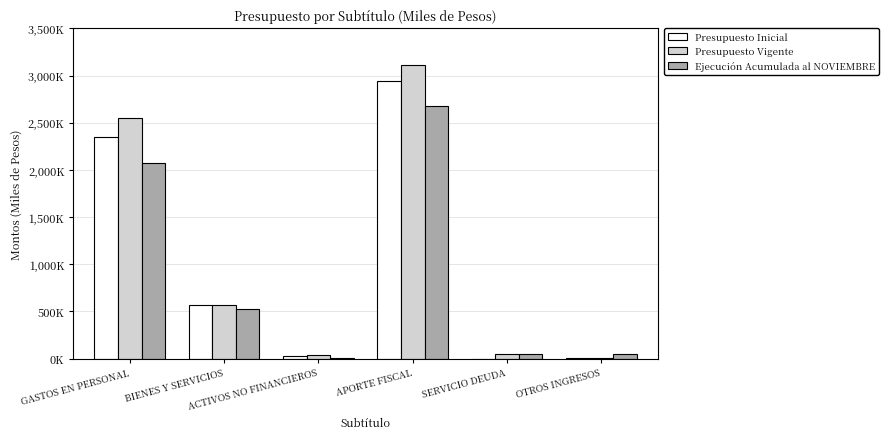

Rank the series at ACTIVOS NO FINANCIEROS from lowest to highest value.

Ejecución Acumulada al NOVIEMBRE, Presupuesto Inicial, Presupuesto Vigente